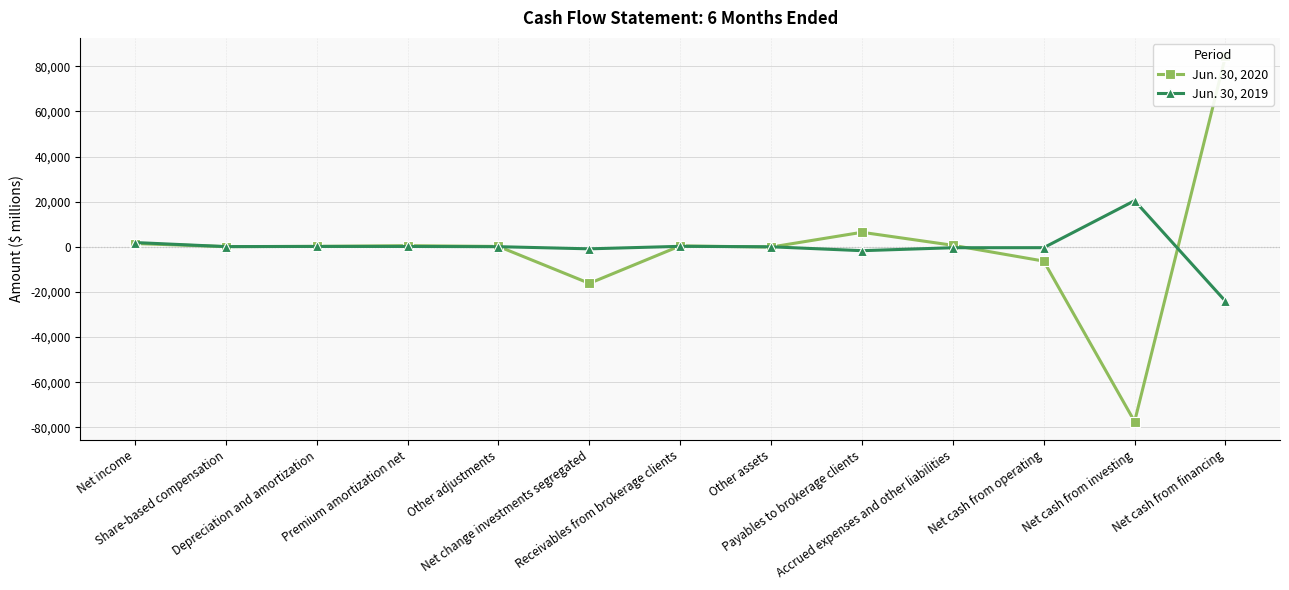

What position from the right is Depreciation and amortization?

11